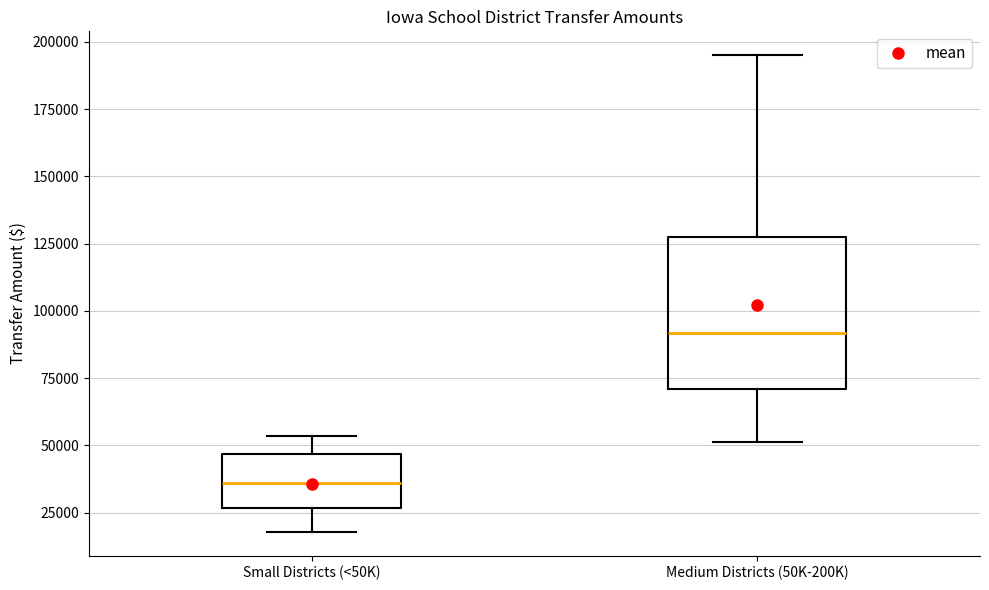

Where does the median line of the box for Medium Districts (50K-200K) sit on the y-axis? The values are not printed on the chart, so give them approximately, as read against the axis.

90000